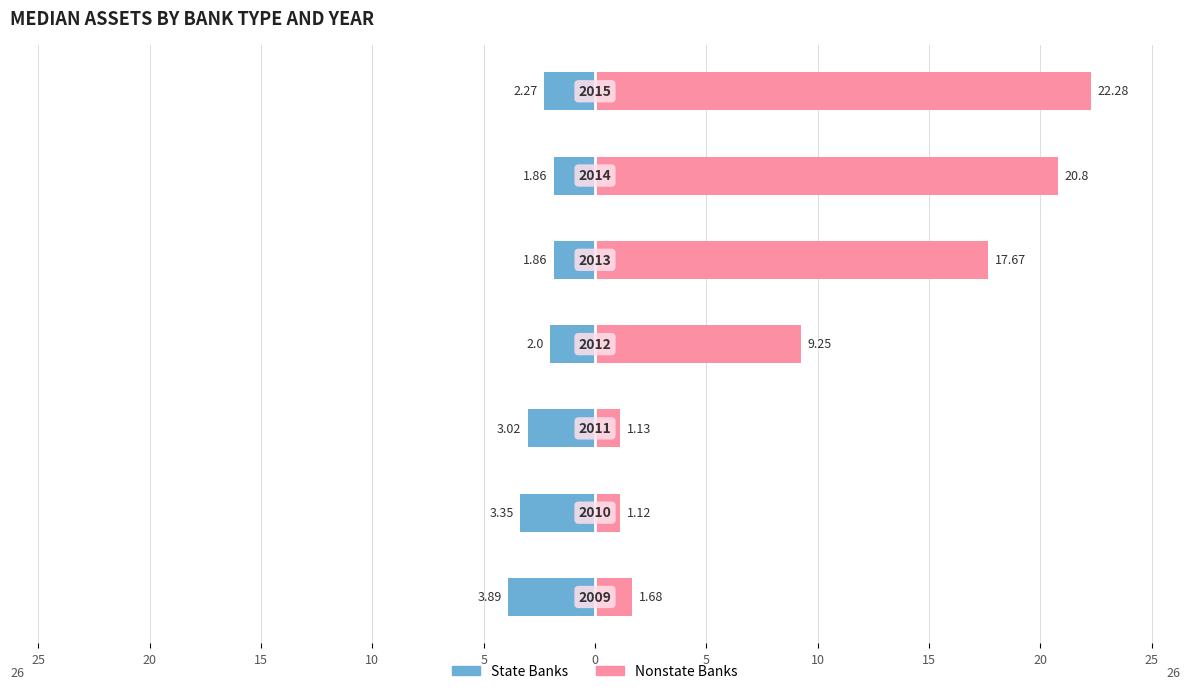

What is the value of the Nonstate Banks bar at the 3rd from the left?

1.1